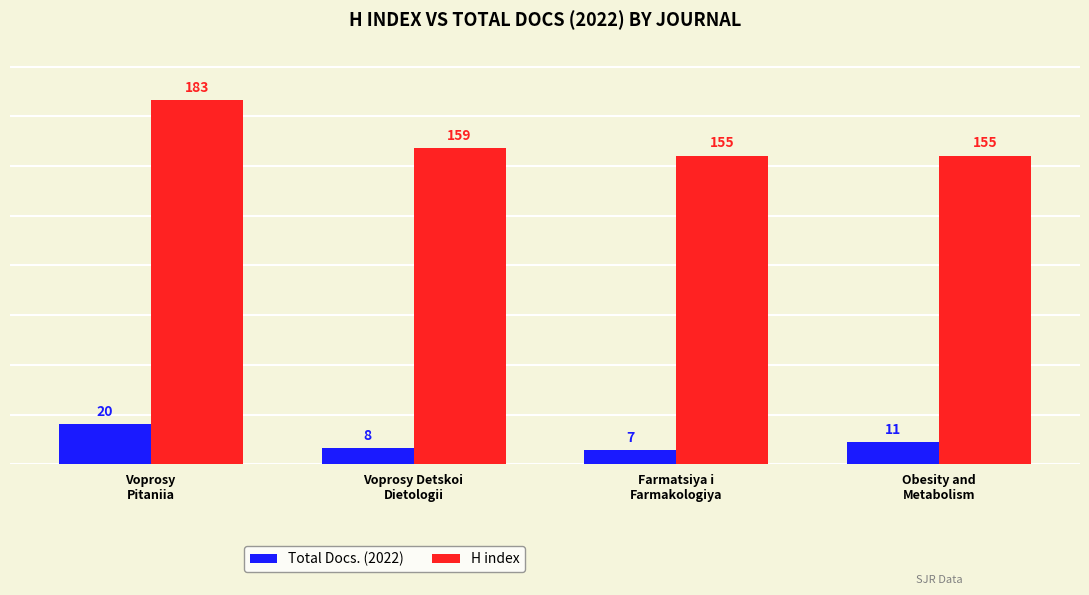

What is the minimum value shown in the chart?

7